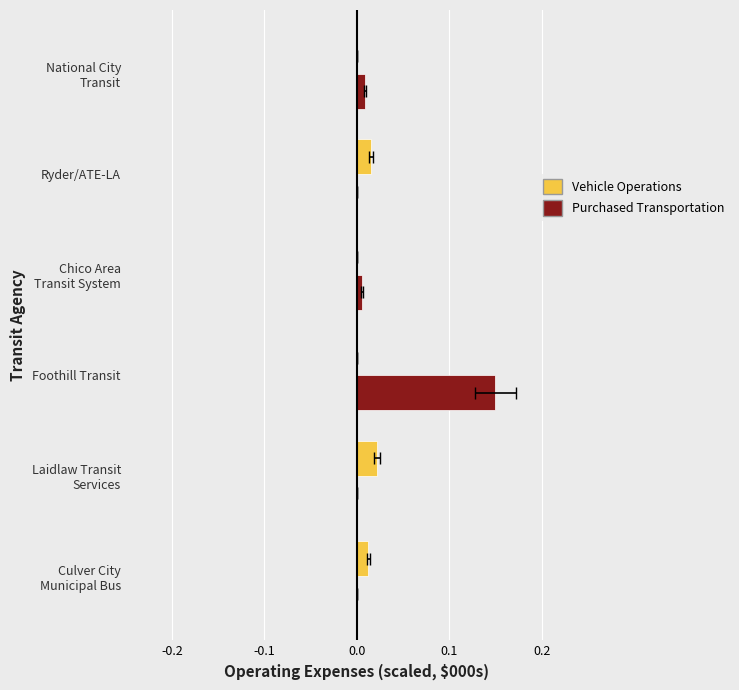

What is the difference between the maximum and minimum values in the Purchased Transportation series?

0.1